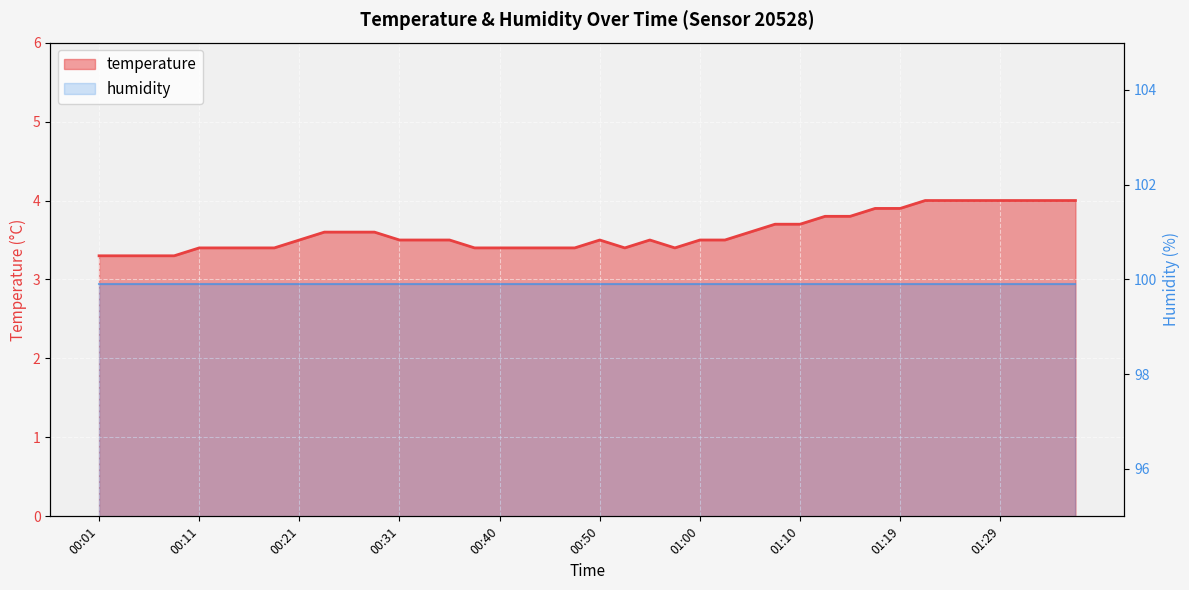

Where is the first local minimum?

00:53